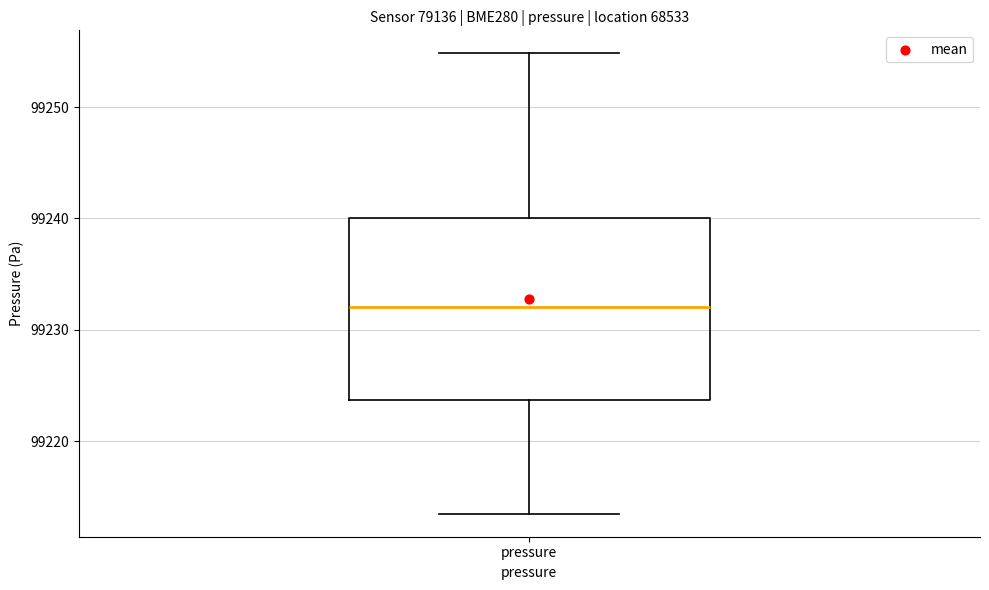

Where does the median line of the box for pressure sit on the y-axis? The values are not printed on the chart, so give them approximately, as read against the axis.

99232